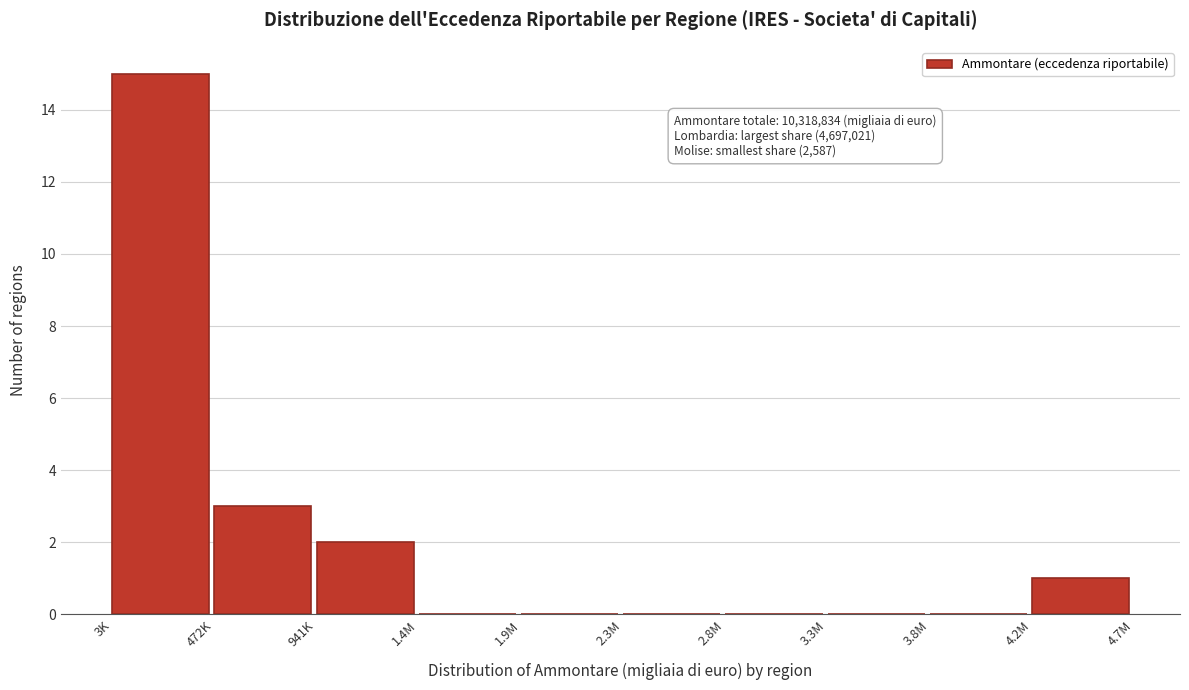

Reading right to left, what are all the values shown in this chart?

4.2M=1	3.8M=0	3.3M=0	2.8M=0	2.3M=0	1.9M=0	1.4M=0	941K=2	472K=3	3K=15